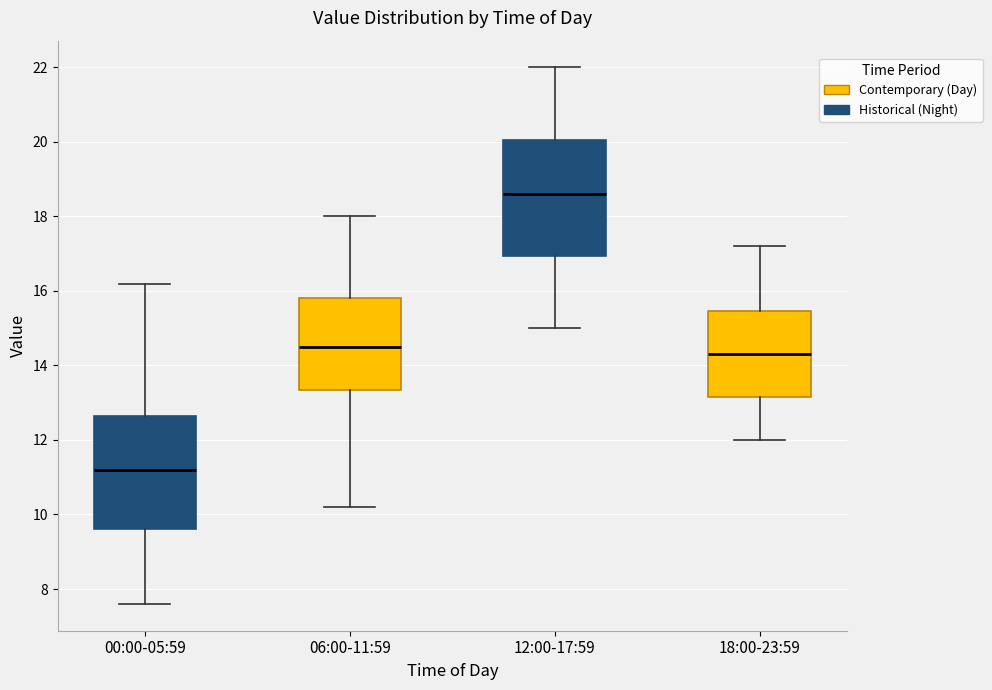

Reading left to right, read every box against the y-axis: the position of its median line, the range the box covers, and the ends of its whiskers. The values are not printed on the chart, so give them approximately, as read against the axis.

00:00-05:59: median 11.2, box 9.6 to 12.6, whiskers 7.6 to 16.2
06:00-11:59: median 14.6, box 13.4 to 15.8, whiskers 10.2 to 18.0
12:00-17:59: median 18.6, box 17.0 to 20.0, whiskers 15.0 to 22.0
18:00-23:59: median 14.4, box 13.2 to 15.4, whiskers 12.0 to 17.2